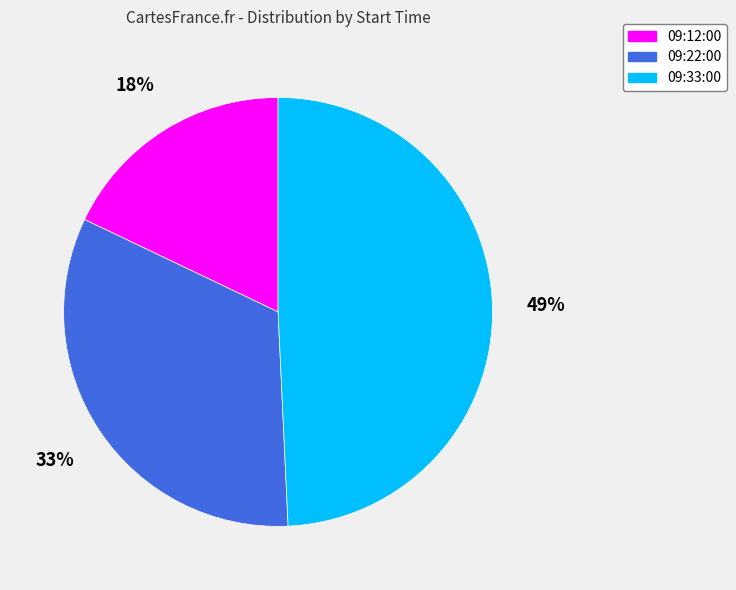

How many slices are in this pie chart?

3